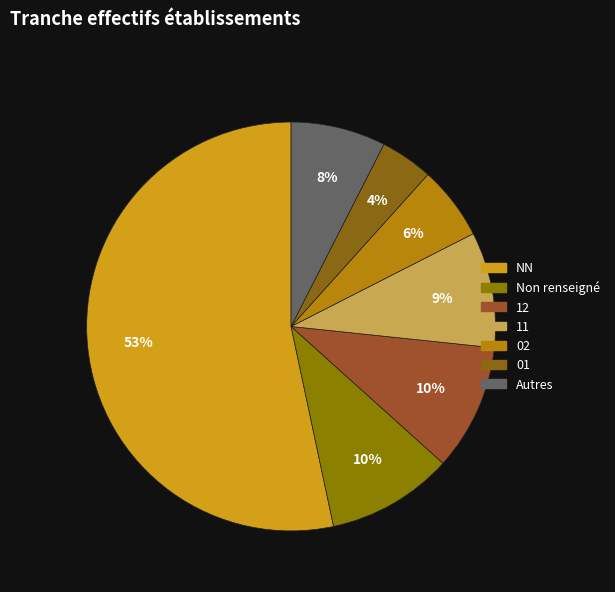

Is there any slice that represents more than half of the pie?

Yes